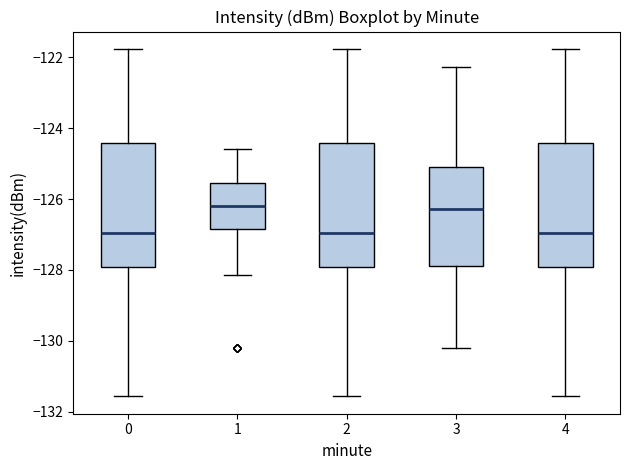

Reading left to right, transcribe this box plot: for each box, give where its median line is, the range the box spans, and where its two whiskers end, as read against the y-axis. The values are not printed on the chart, so give them approximately, as read against the axis.

0: median -127.0, box -128.0 to -124.4, whiskers -131.6 to -121.8
1: median -126.2, box -126.8 to -125.6, whiskers -128.2 to -124.6
2: median -127.0, box -128.0 to -124.4, whiskers -131.6 to -121.8
3: median -126.2, box -127.8 to -125.0, whiskers -130.2 to -122.2
4: median -127.0, box -128.0 to -124.4, whiskers -131.6 to -121.8